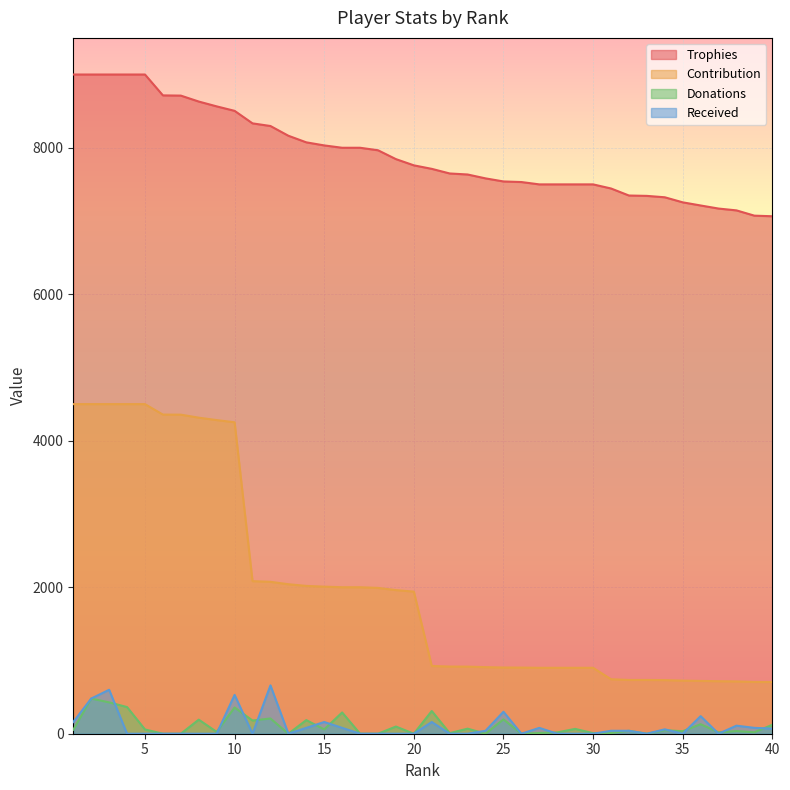

Reading right to left, transcribe all the data shown in this chart.

Trophies: 7065	7073	7145	7170	7212	7255	7324	7343	7348	7444	7500	7500	7500	7500	7532	7540	7582	7635	7649	7712	7760	7845	7966	8000	8000	8032	8074	8164	8297	8333	8504	8565	8631	8712	8715	9000	9000	9000	9000	9000
Contribution: 706	707	714	717	721	725	732	734	734	744	900	900	900	900	903	904	909	916	917	925	1940	1961	1991	2000	2000	2008	2018	2041	2074	2083	4252	4282	4315	4356	4357	4500	4500	4500	4500	4500
Donations: 122	20	36	18	130	34	48	0	40	10	8	66	18	10	0	196	0	69	8	310	0	98	0	0	290	59	186	0	208	180	358	25	192	0	0	58	364	428	480	54
Received: 70	80	110	0	240	0	60	0	40	40	0	0	0	80	0	300	40	0	0	160	0	0	0	0	80	160	80	0	660	0	530	0	0	0	0	0	0	600	480	160